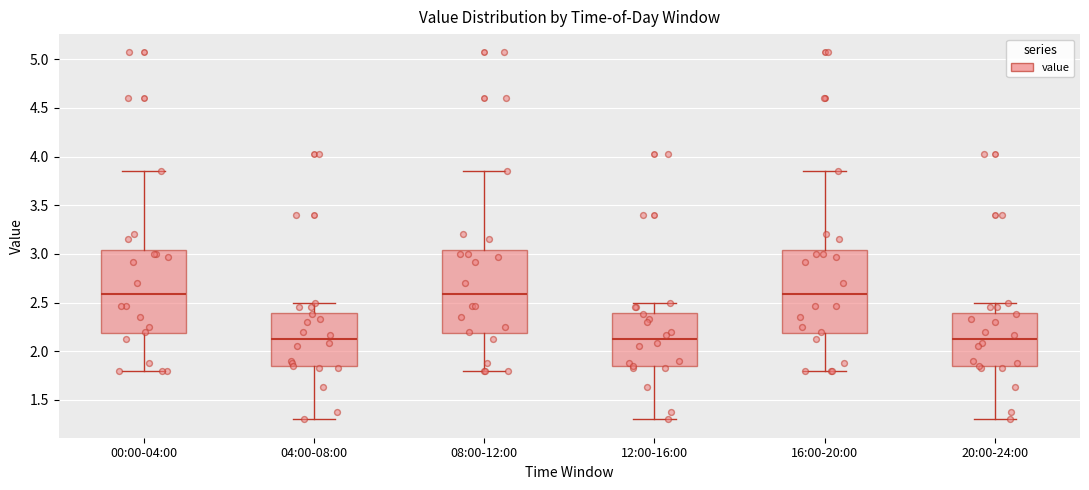

Reading left to right, transcribe this box plot: for each box, give where its median line is, the range the box spans, and where its two whiskers end, as read against the y-axis. The values are not printed on the chart, so give them approximately, as read against the axis.

00:00-04:00: median 2.60, box 2.20 to 3.05, whiskers 1.80 to 3.85
04:00-08:00: median 2.15, box 1.85 to 2.40, whiskers 1.30 to 2.50
08:00-12:00: median 2.60, box 2.20 to 3.05, whiskers 1.80 to 3.85
12:00-16:00: median 2.15, box 1.85 to 2.40, whiskers 1.30 to 2.50
16:00-20:00: median 2.60, box 2.20 to 3.05, whiskers 1.80 to 3.85
20:00-24:00: median 2.15, box 1.85 to 2.40, whiskers 1.30 to 2.50